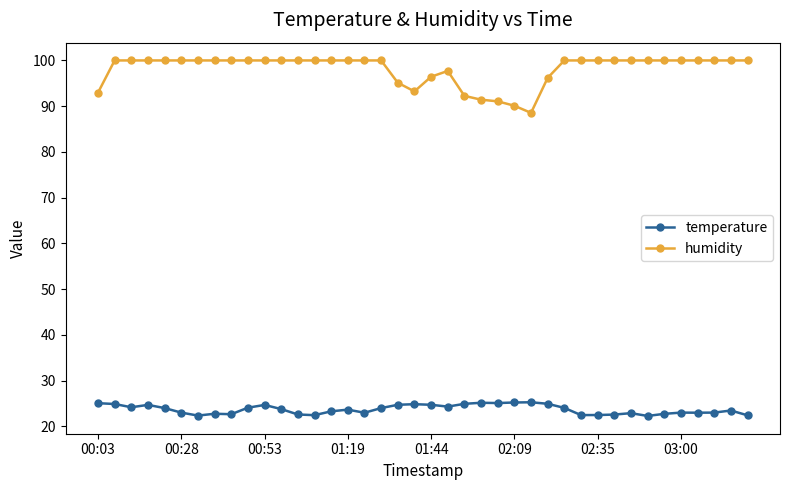

What is the minimum value for temperature?

22.3